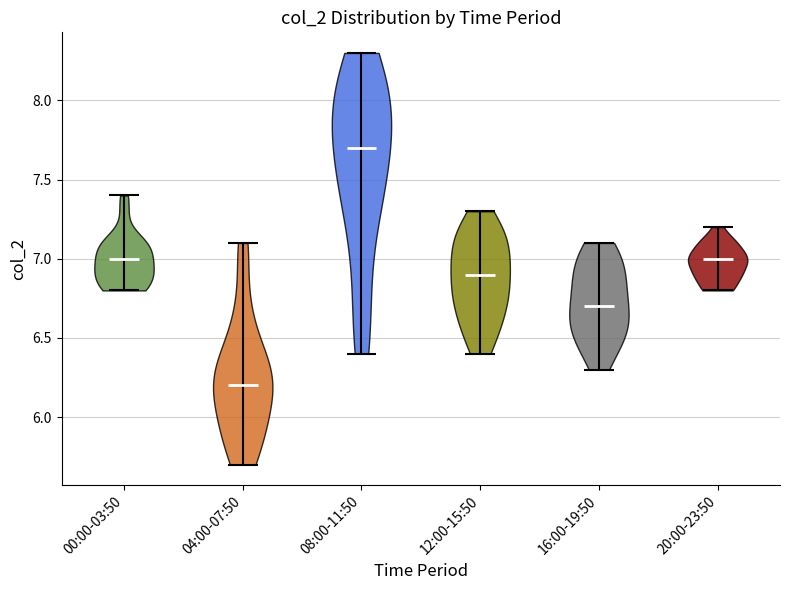

Which violin has the lowest median line?

04:00-07:50